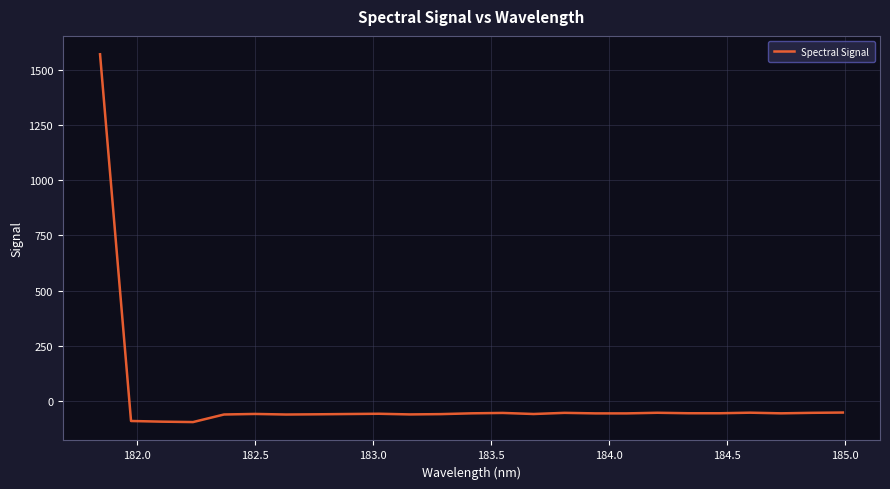

What is the maximum value shown in the chart?

1570.1